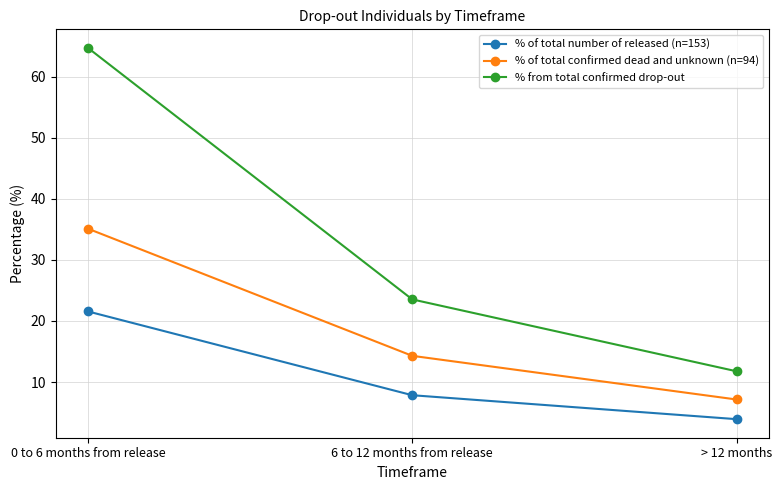

Which series has the largest total across all categories?

% from total confirmed drop-out